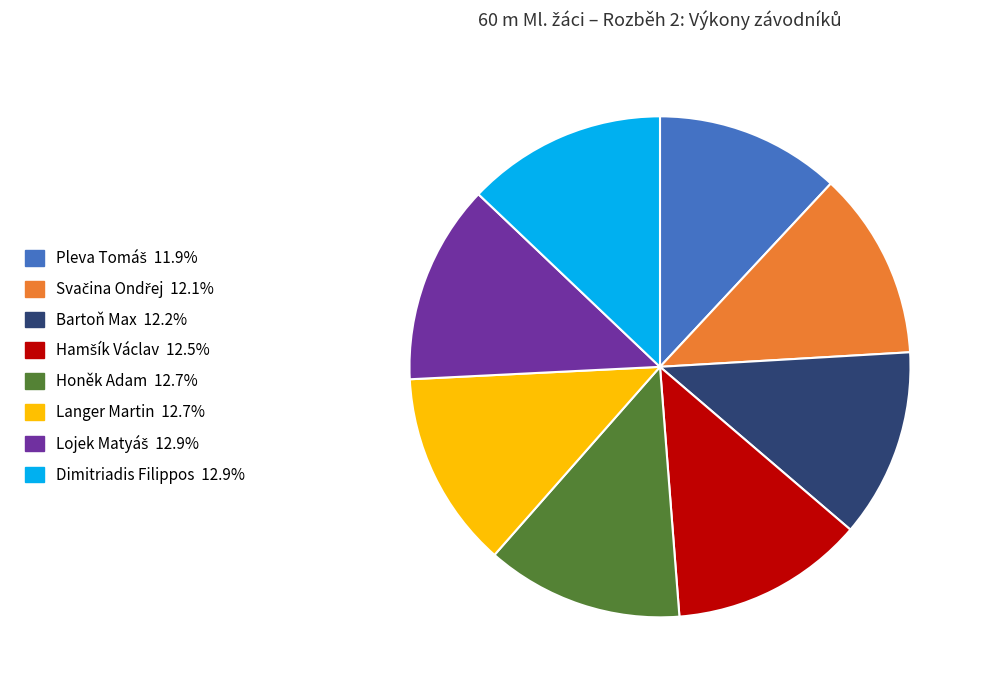

Do Langer Martin and Honěk Adam together represent more than half of the pie?

No